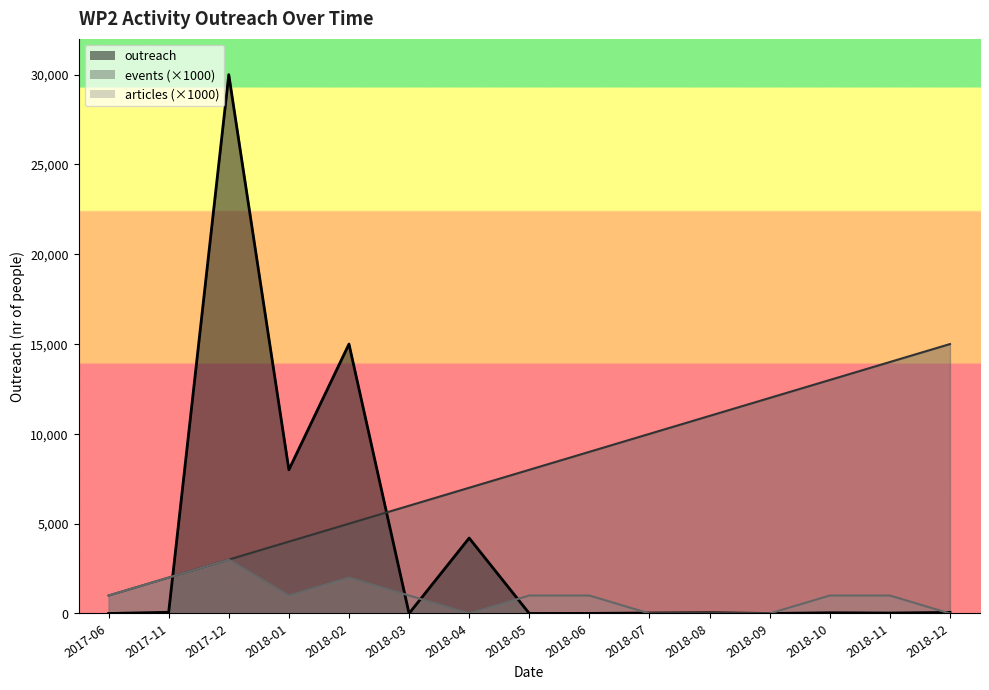

True or false: events and outreach cross at least once.

True